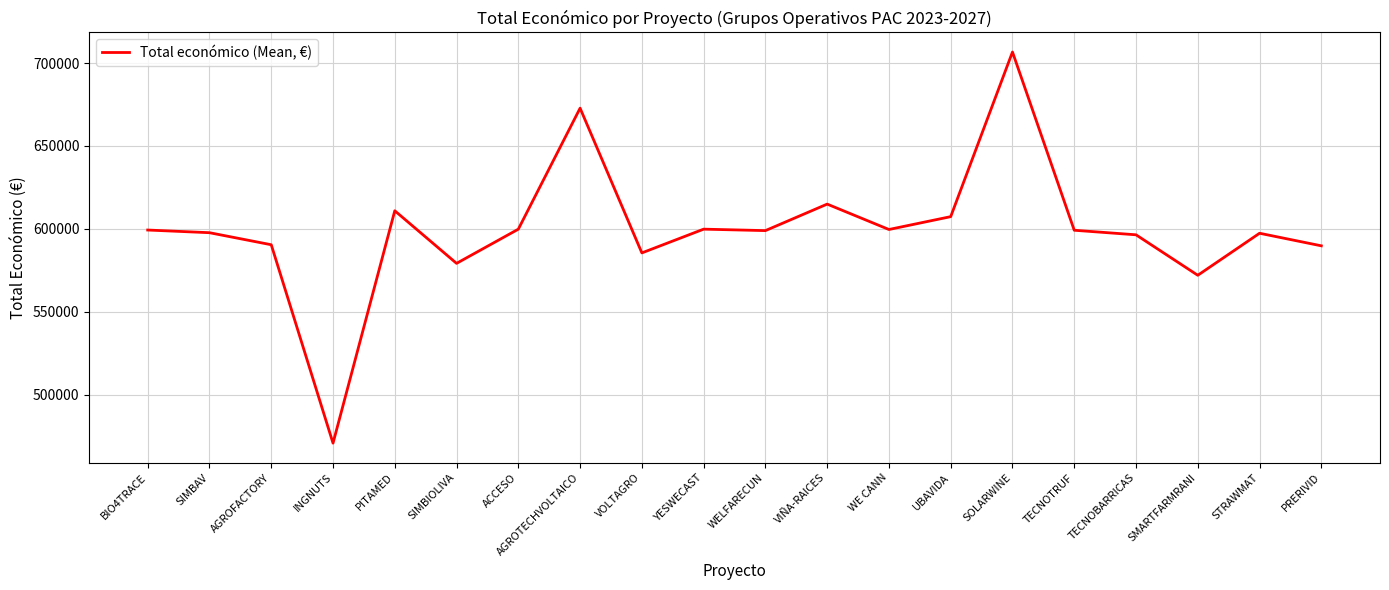

Does the chart display data point markers on the line(s)?

No